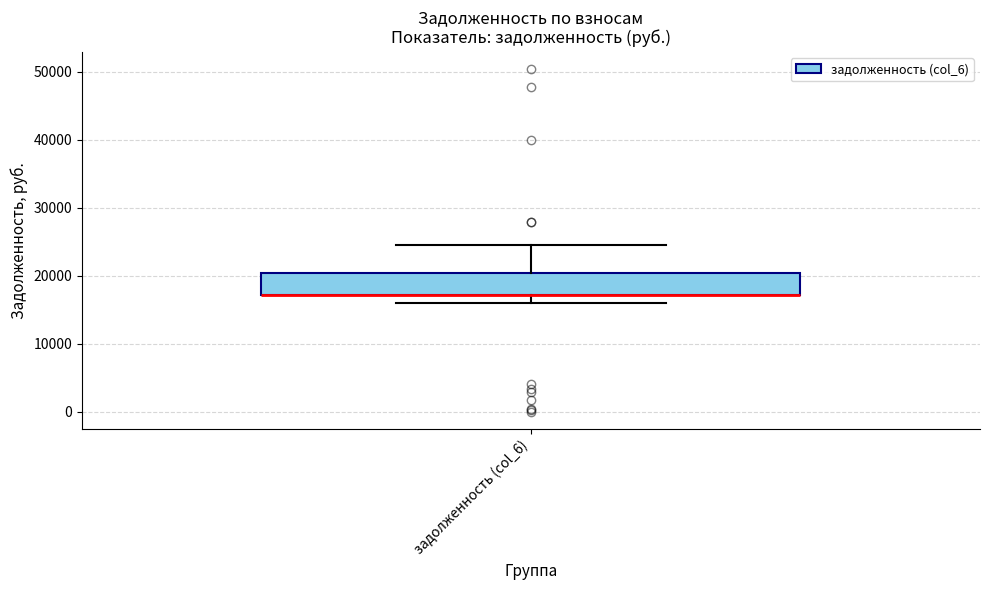

Read this box plot against the y-axis: the position of the median line, the range covered by the box, and the ends of both whiskers. The values are not printed on the chart, so give them approximately, as read against the axis.

median 17000 (drawn on the box's lower edge), box 17000 to 20000, whiskers 16000 to 24000